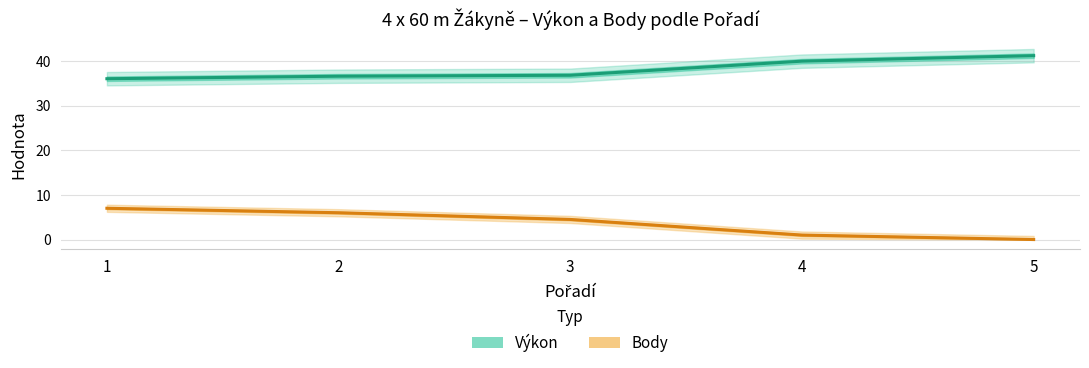

How many values in the Body series are below 4?

2